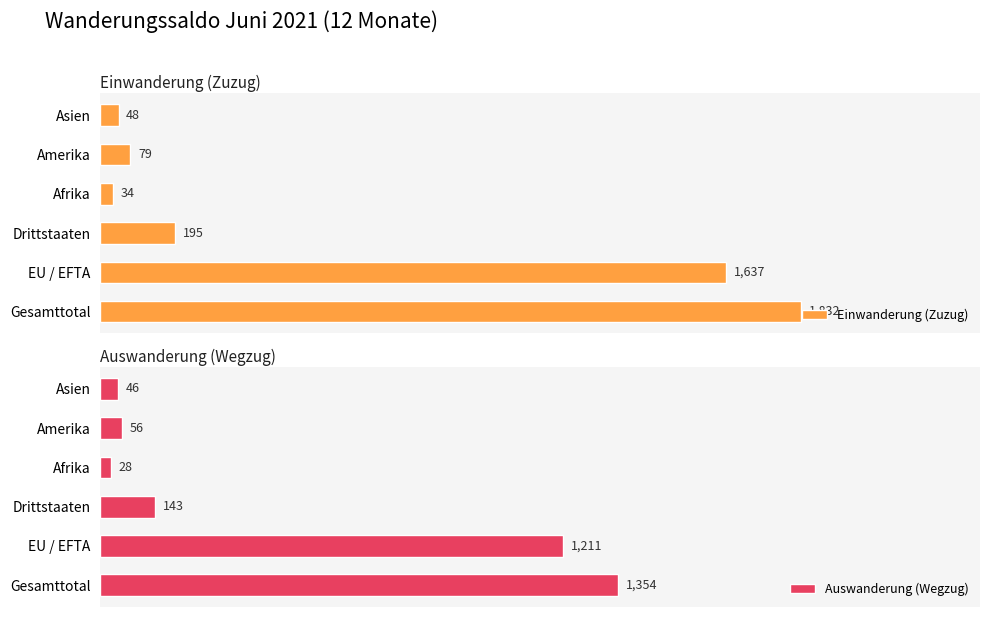

How many data points in Einwanderung (Zuzug) are less than 195?

3